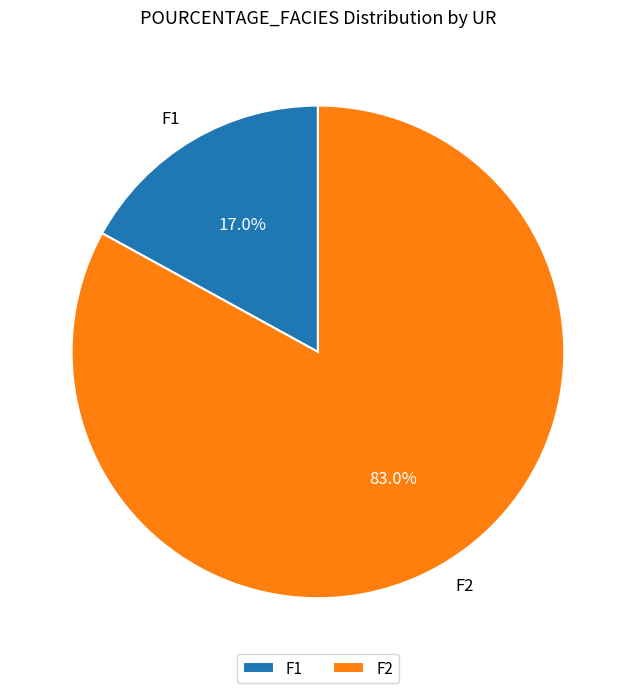

Between F1 and F2, which is larger?

F2